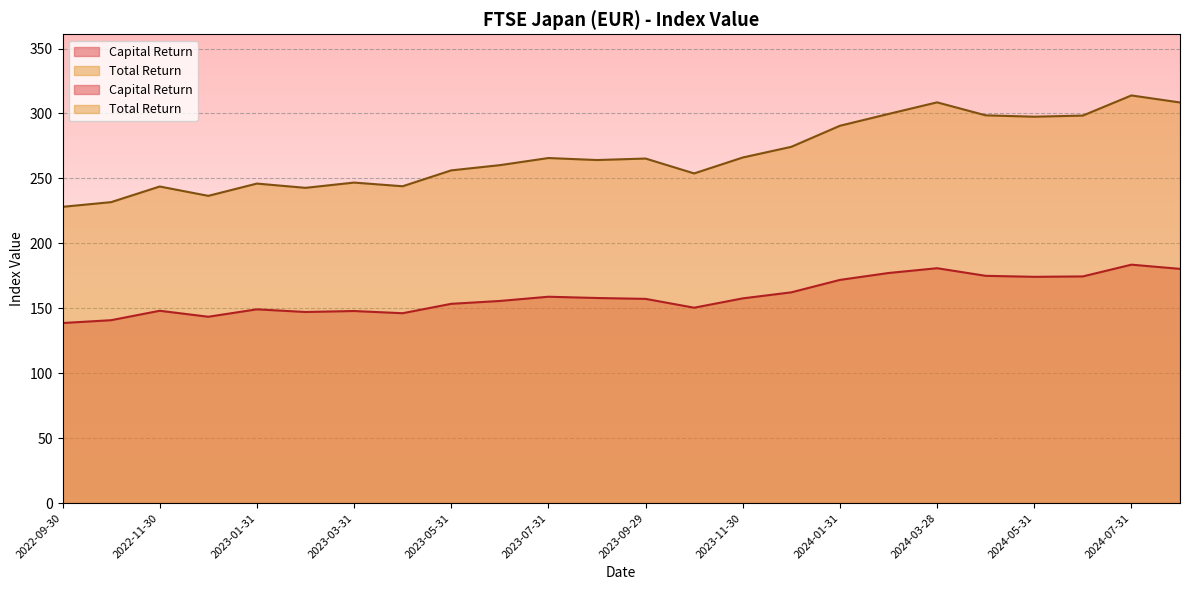

Where is Total Return nearest to the value 271?

2023-12-29